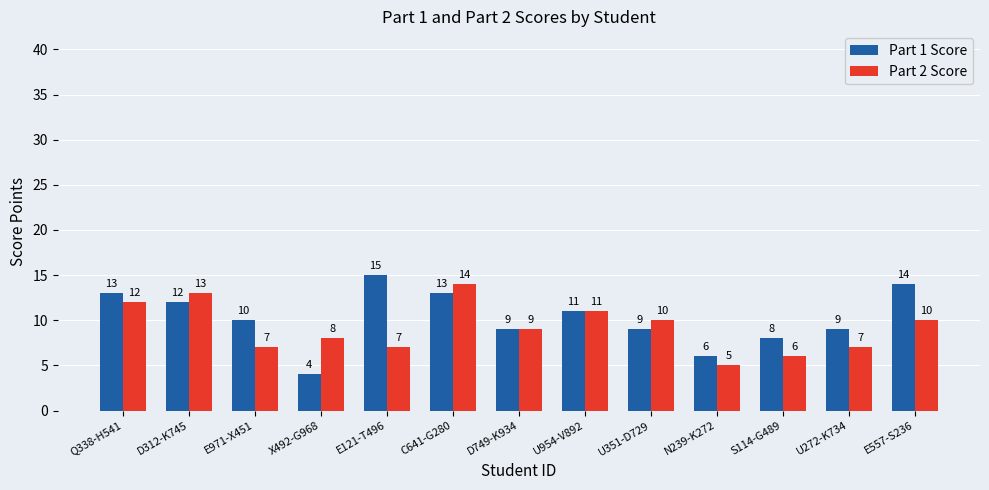

What is the value of the Part 2 Score bar at the 13th from the left?

10